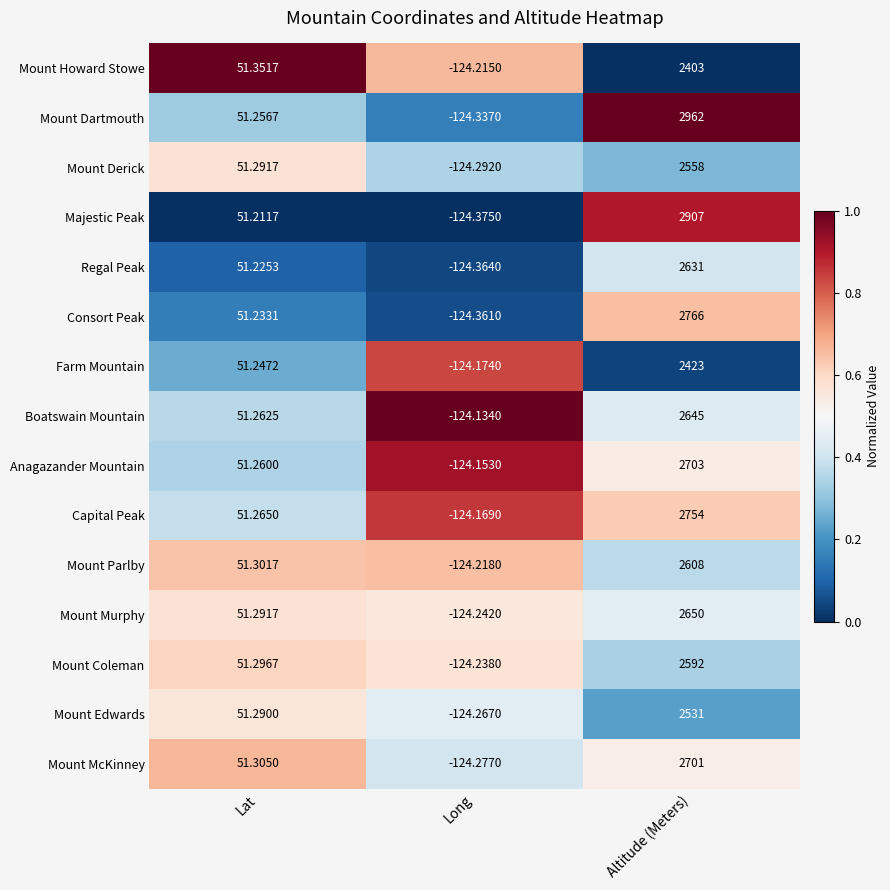

Count the number of data series in this chart.

15